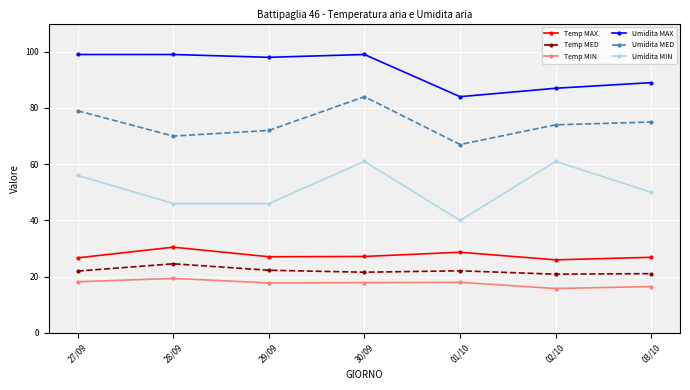

What is the value of the Umidita MIN point at the 1st from the left?

56.0